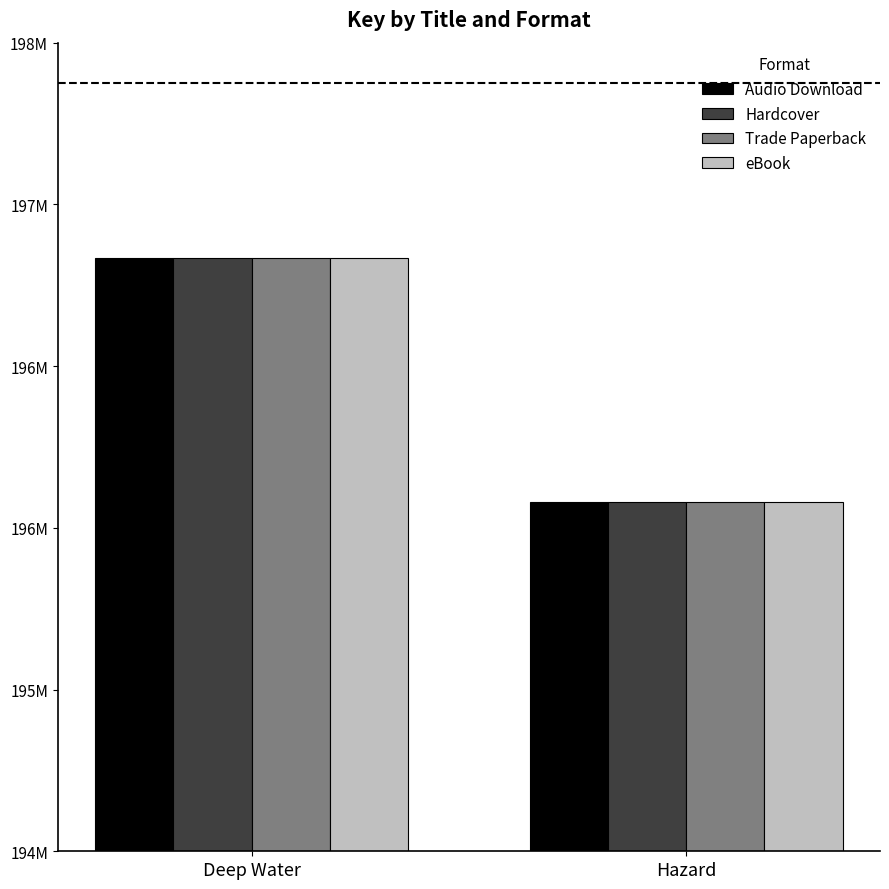

Which category has the lowest value in the Hardcover series?

Hazard